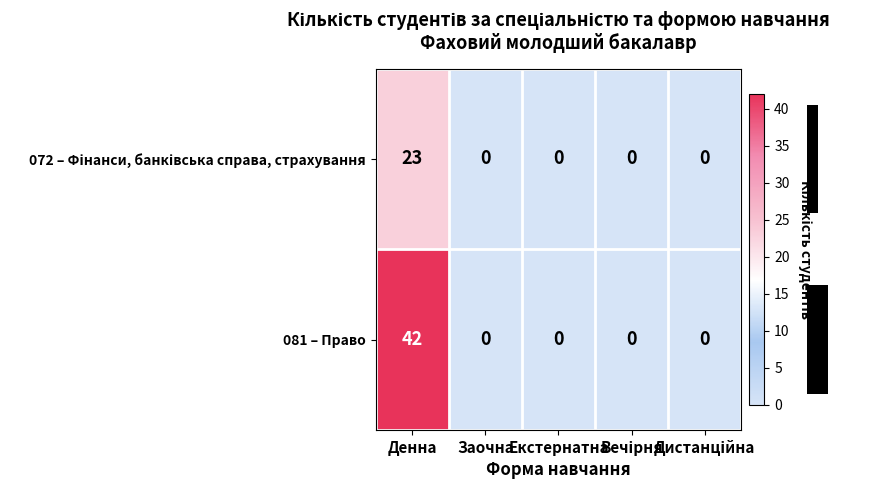

At which category is the sum across all series the highest?

Денна